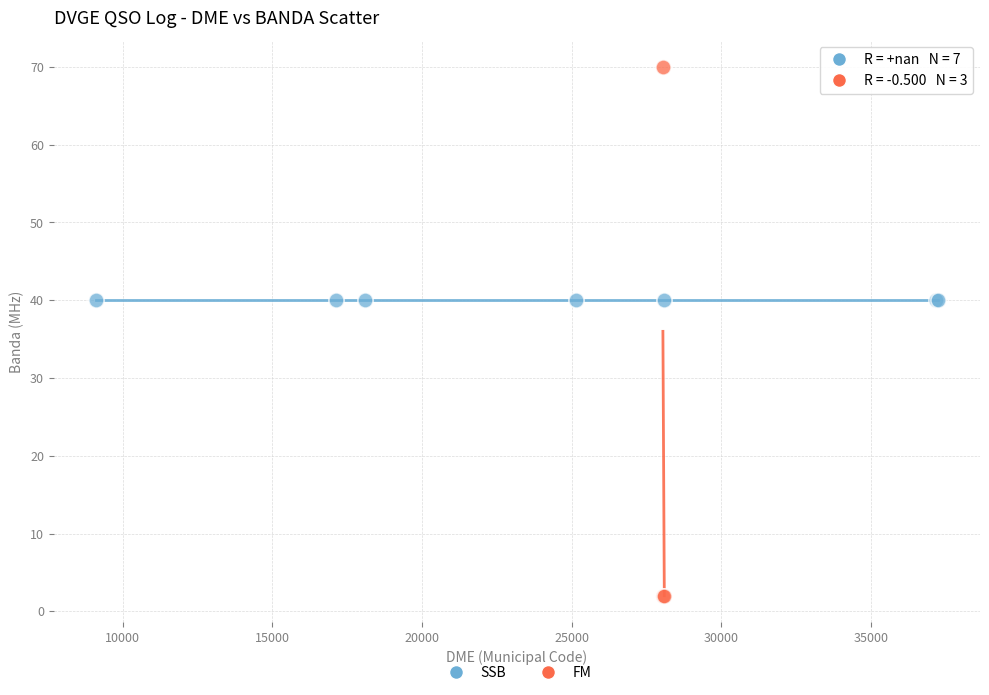

Which series contains the lowest Y value?

FM